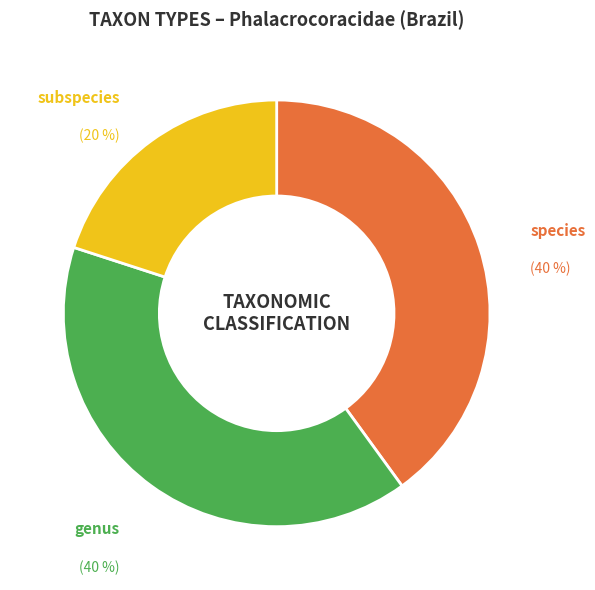

Do species and subspecies together represent more than half of the pie?

Yes